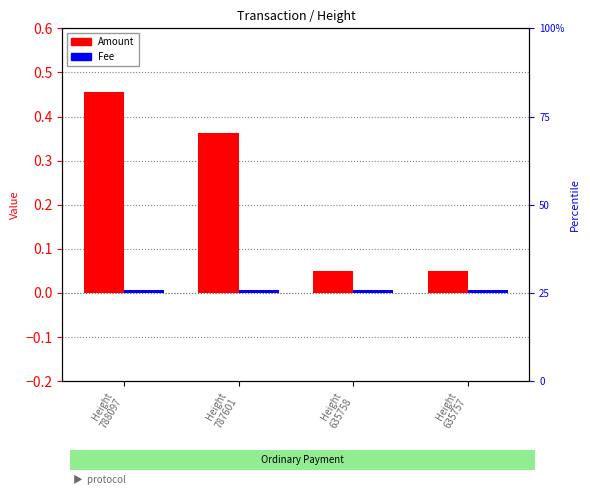

Reading right to left, list all the values displayed in this chart.

Amount: Height
635757=0.1	Height
635758=0.1	Height
787601=0.4	Height
788097=0.5
Fee: Height
635757=0.0	Height
635758=0.0	Height
787601=0.0	Height
788097=0.0